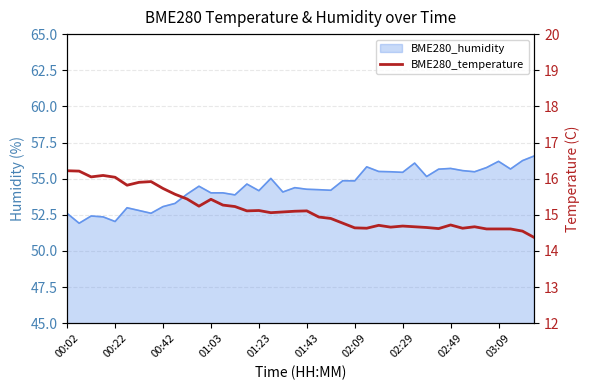

The chart shows a value of 26.0 at 03:09. True or false?

False